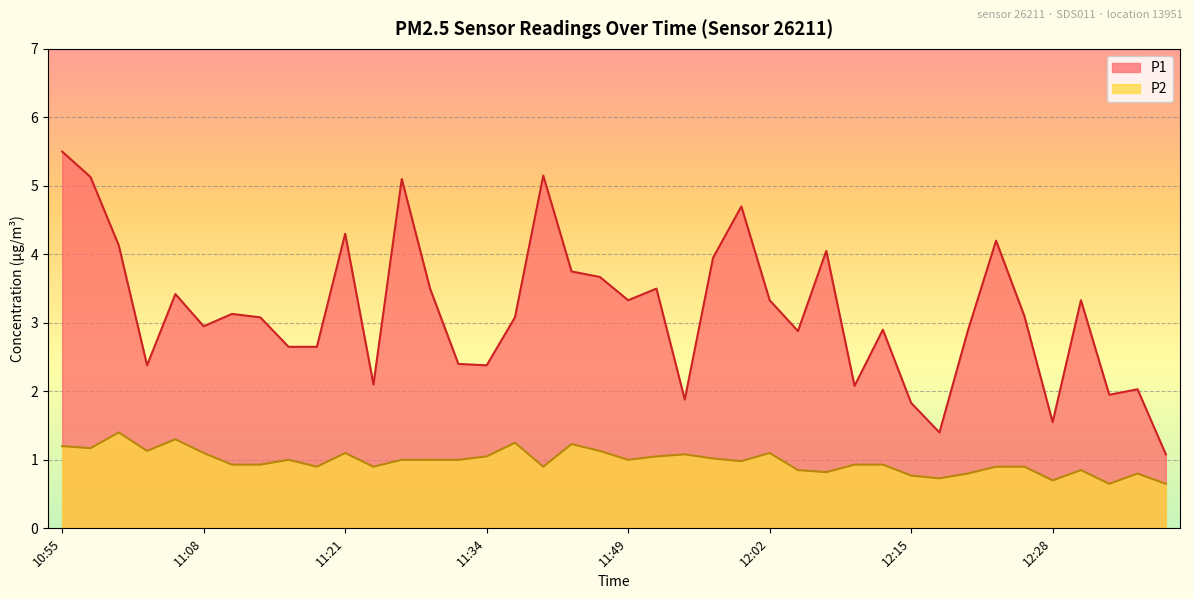

What is the sum of the P1 values at 12:02 and 12:18?

4.7